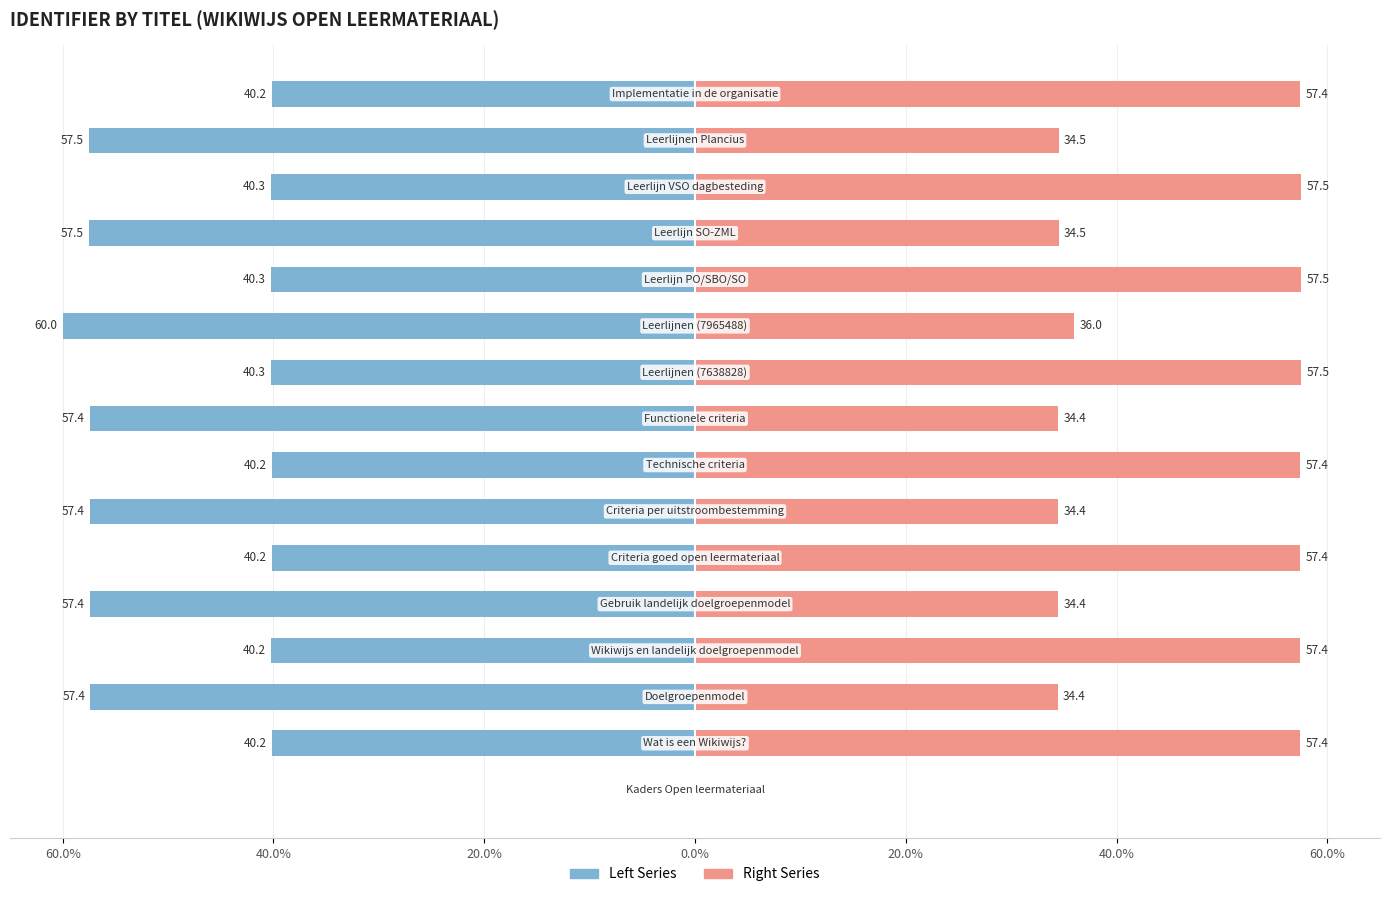

What is the value of the Left Series bar at the 5th from the left?

-57.4